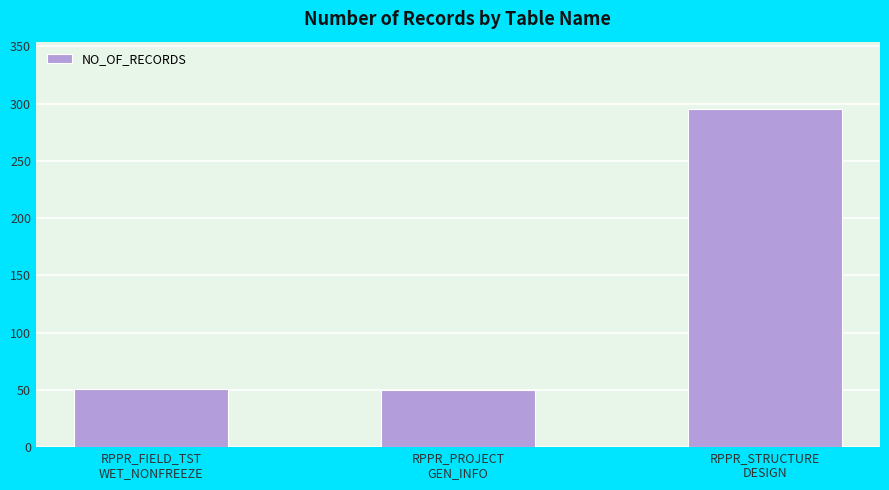

Which category has the highest value across all series?

RPPR_STRUCTURE
DESIGN